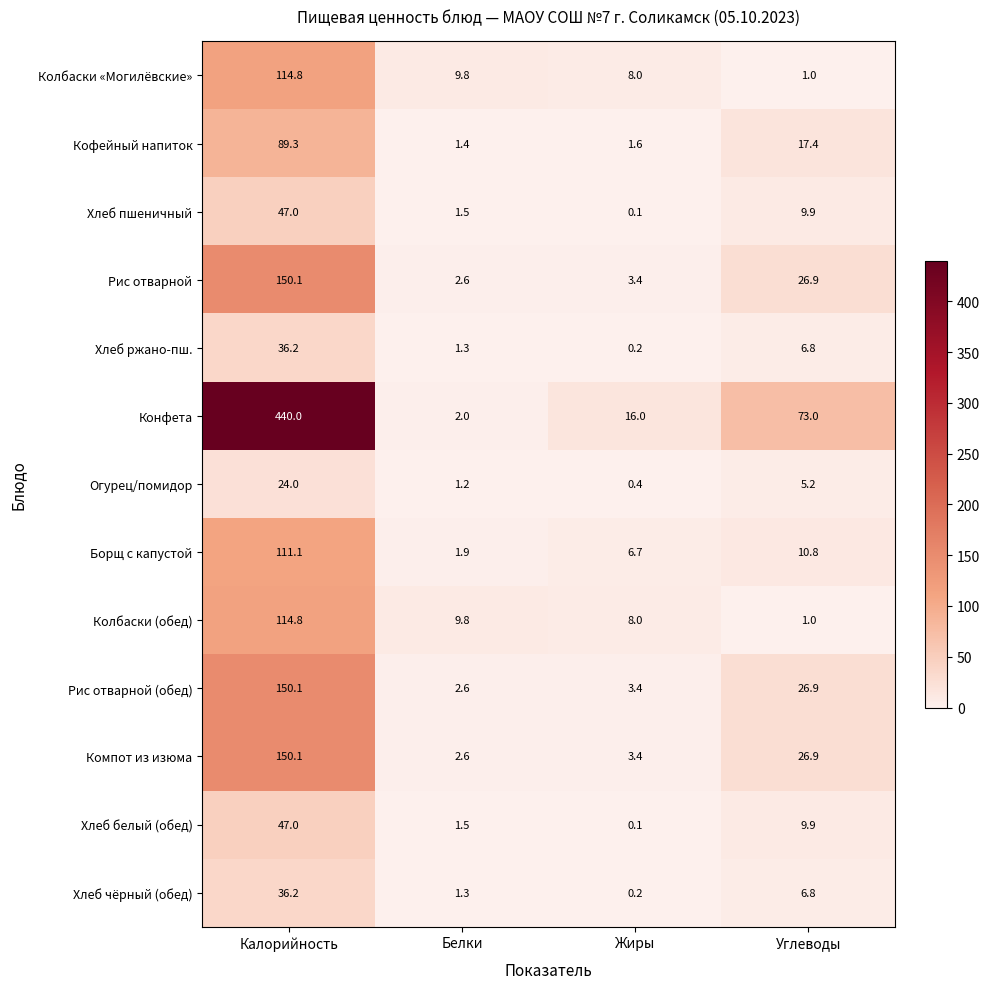

What is the approximate value of Конфета at Жиры?

16.0